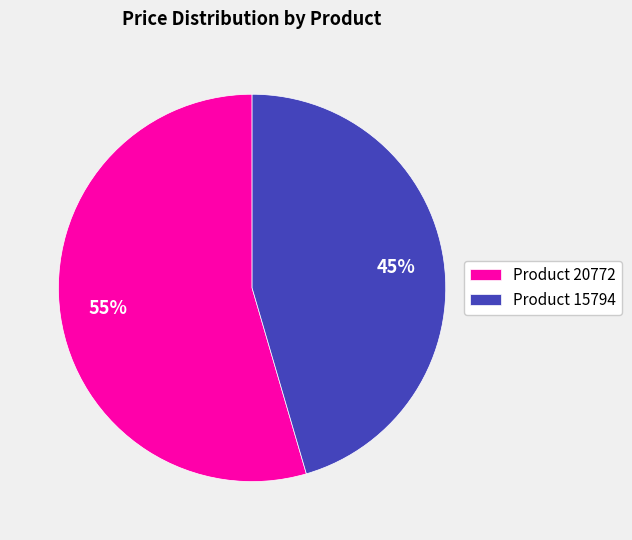

Which slice is the smallest?

Product 15794